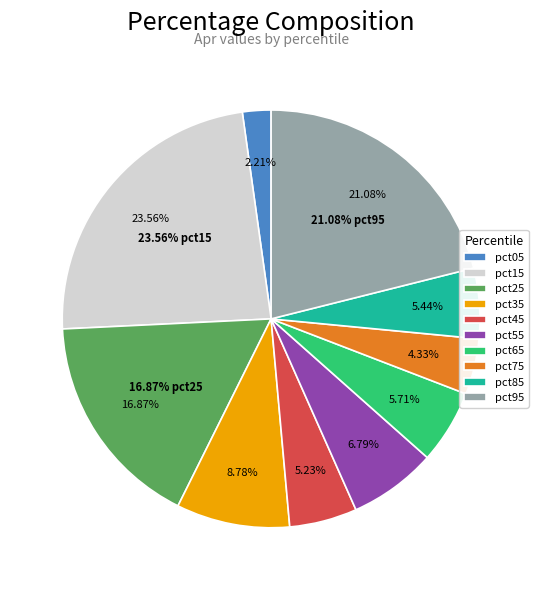

Is pct95 the majority of the pie?

No